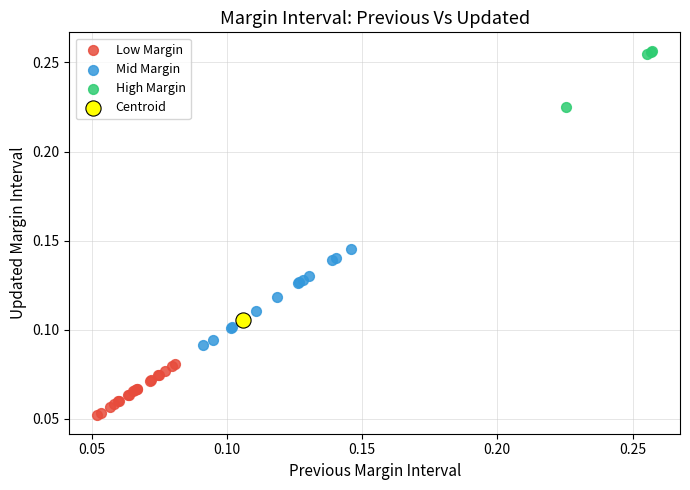

Which series contains the highest Y value?

High Margin